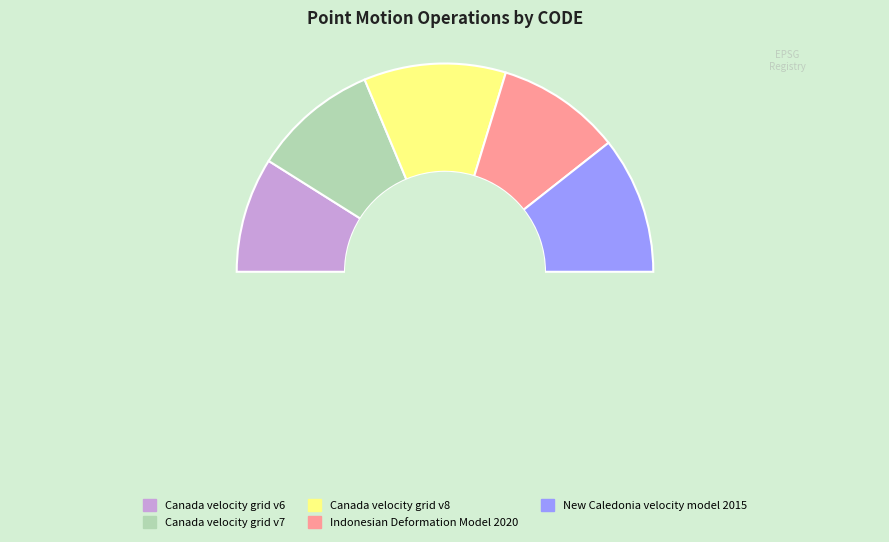

Rank the categories by value from lowest to highest.

Canada velocity grid v6, Indonesian Deformation Model 2020, Canada velocity grid v7, New Caledonia velocity model 2015, Canada velocity grid v8